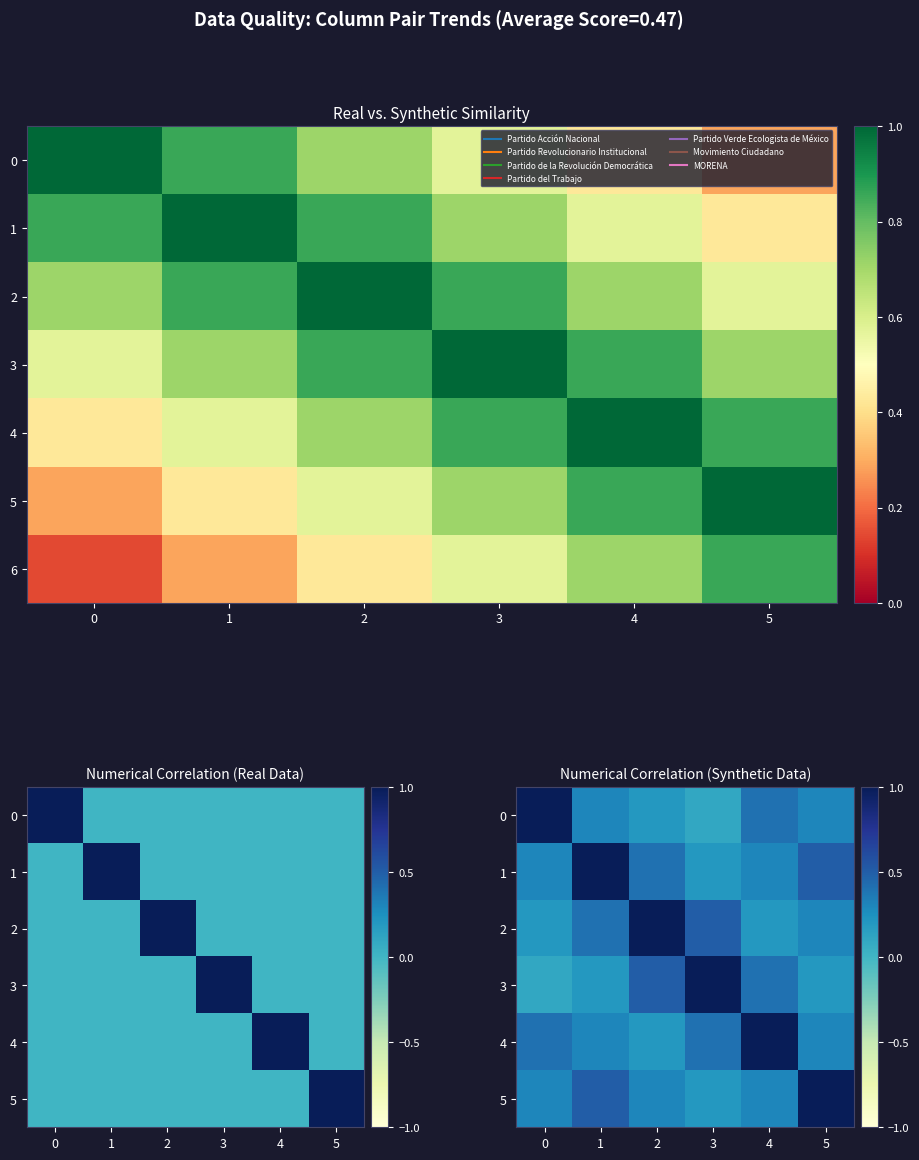

The value of 2 at 1 is 0.4. True or false?

True